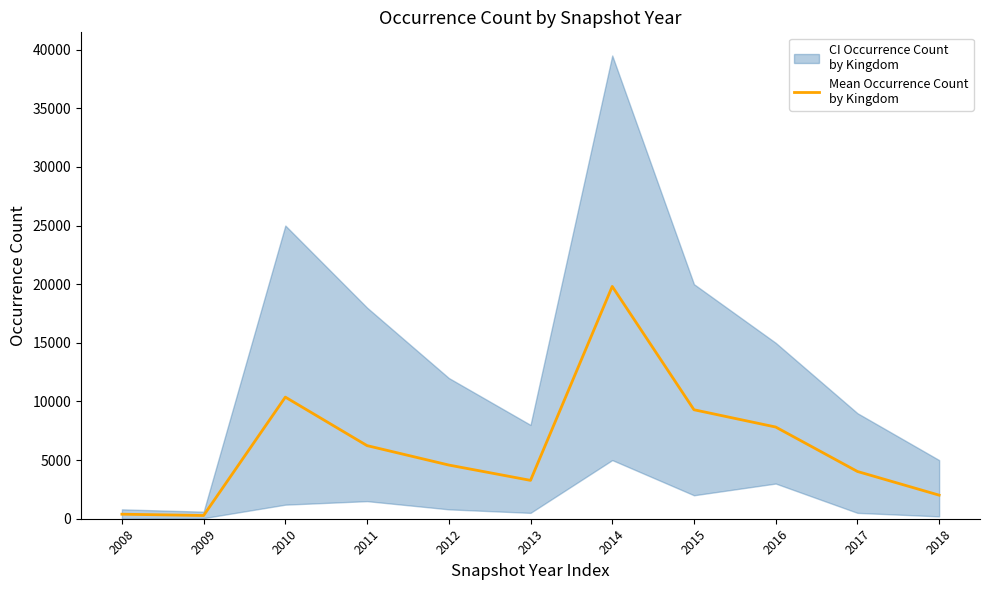

What is the approximate value at 2010?

10370